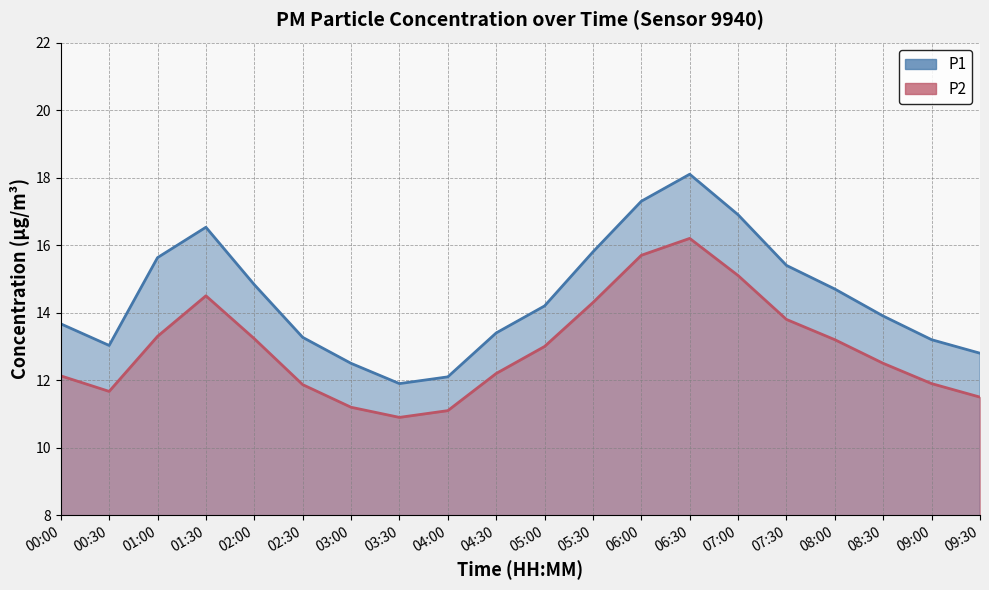

What is the spread (max minus min) of values at 07:00?

1.8